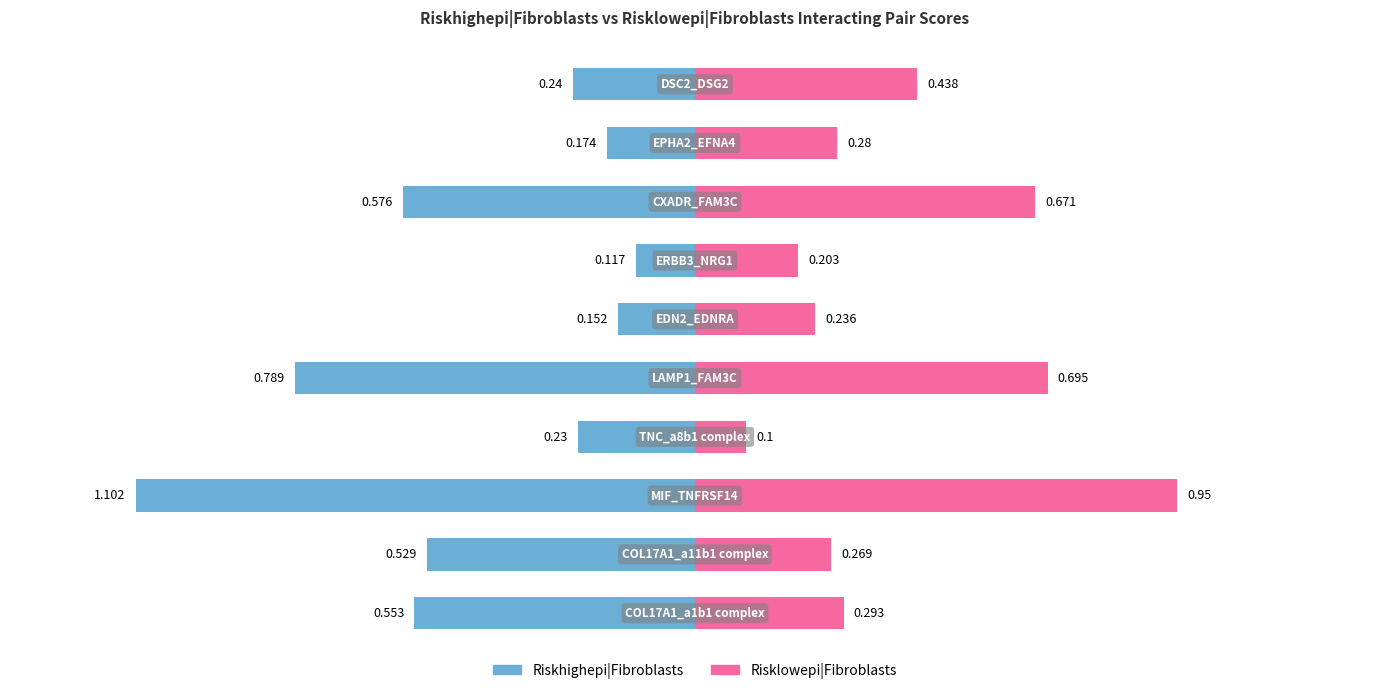

What is the difference between the Riskhighepi|Fibroblasts values at 4 and 2?

0.3